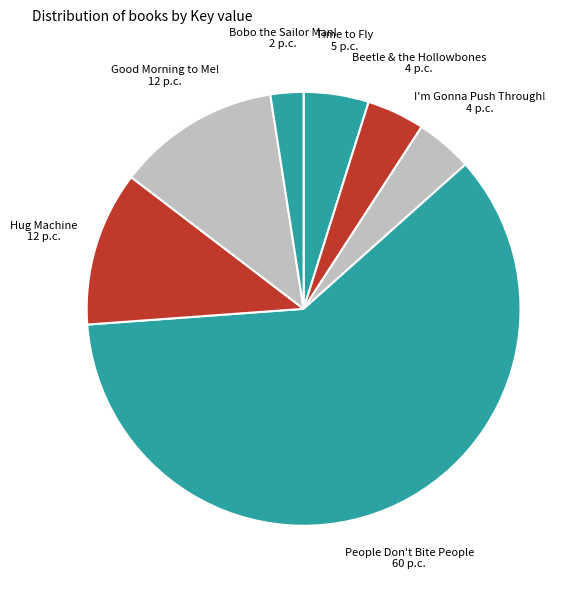

Is the sum of People Don't Bite People and Time to Fly greater than half?

Yes